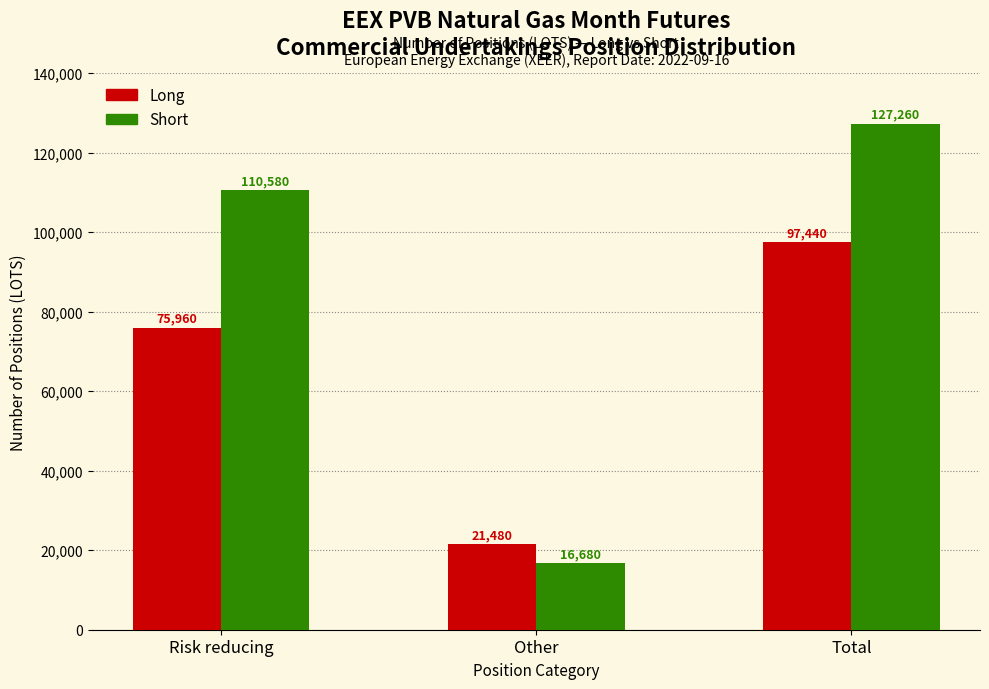

Reading left to right, what are all the values shown in this chart?

Long: 75960	21480	97440
Short: 110580	16680	127260